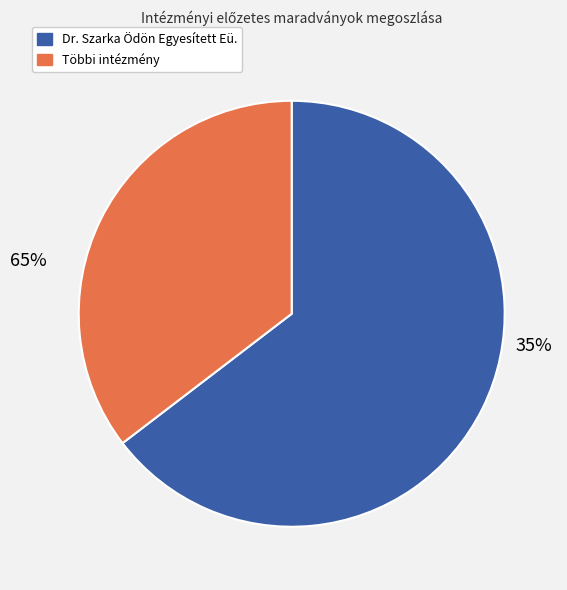

True or false: 6. Csongrádi Alkotóház accounts for 11% of the total.

False